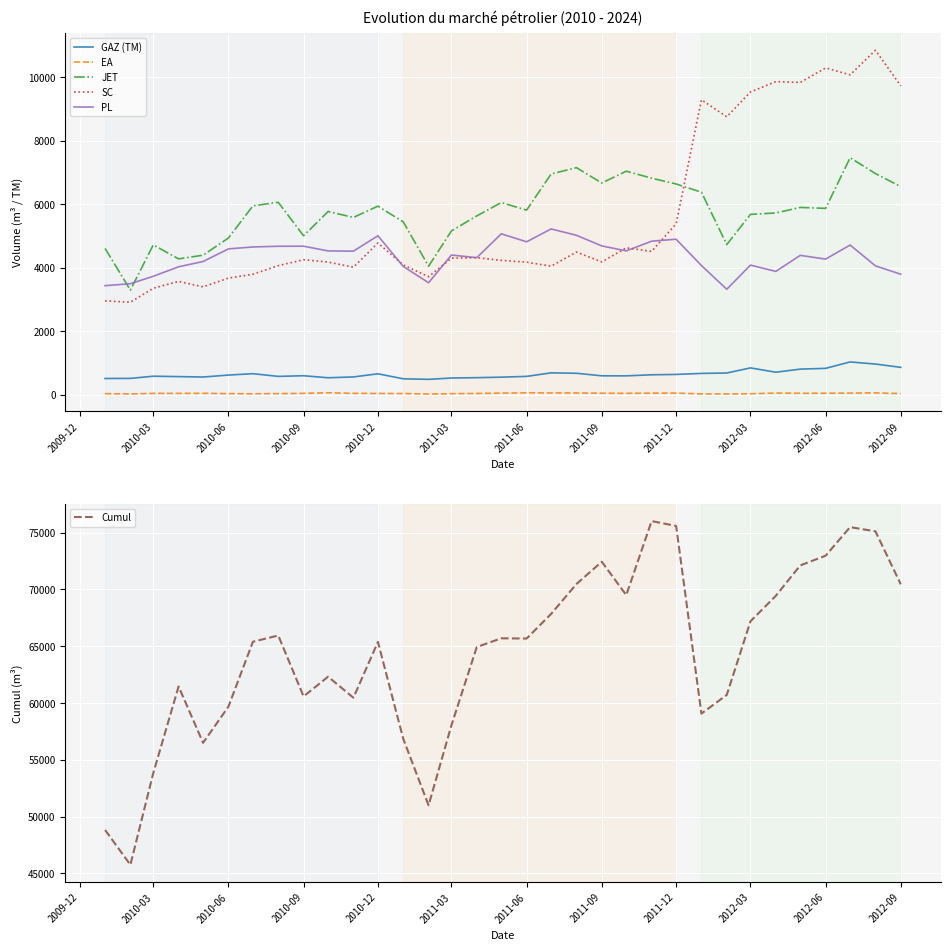

What is the difference between the maximum and minimum values in the Cumul series?

30256.6